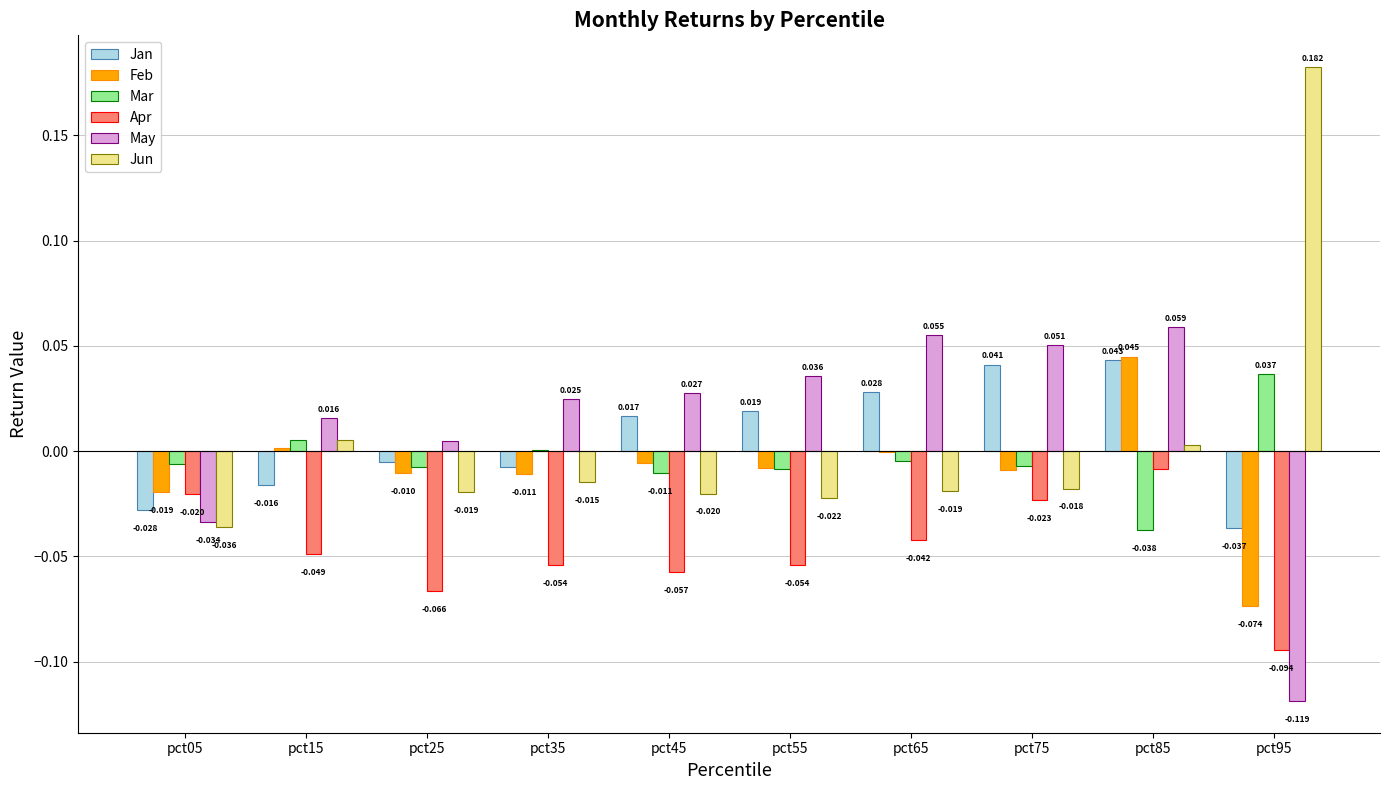

Between pct75 and pct95, which series saw the biggest shift?

Jun